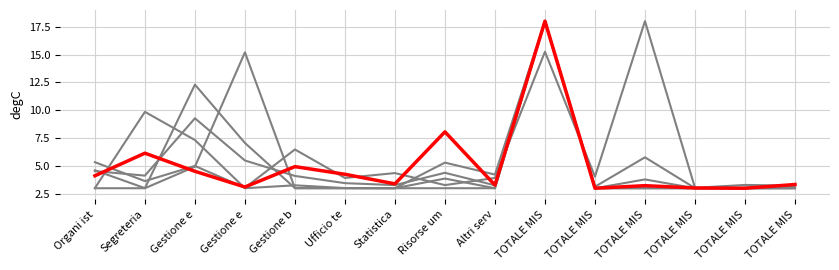

Is this an area chart (filled region under the line)?

No